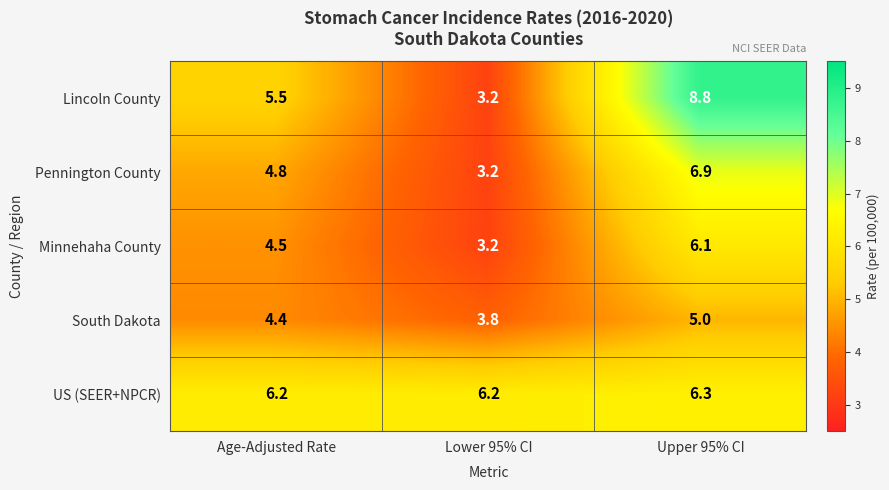

At how many categories does at least one series exceed 3?

3